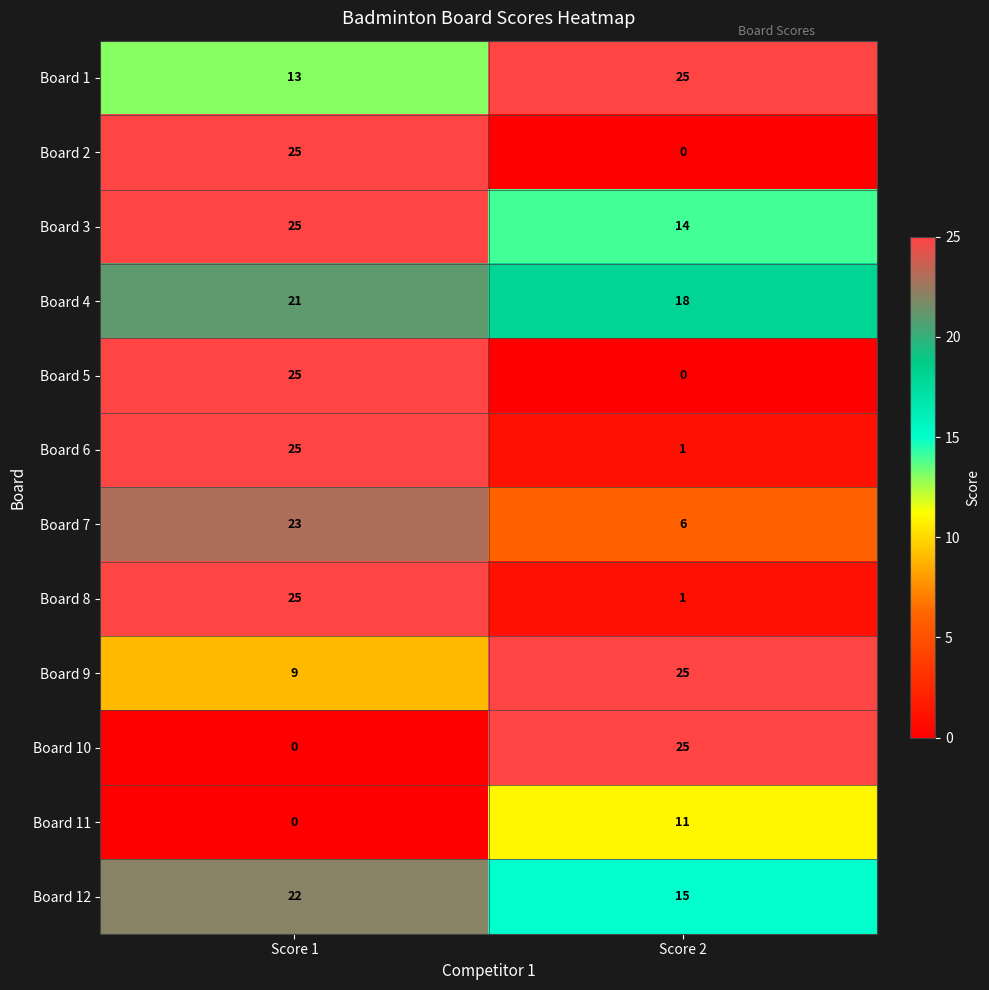

The value of Board 10 at Score 2 is 25. True or false?

True